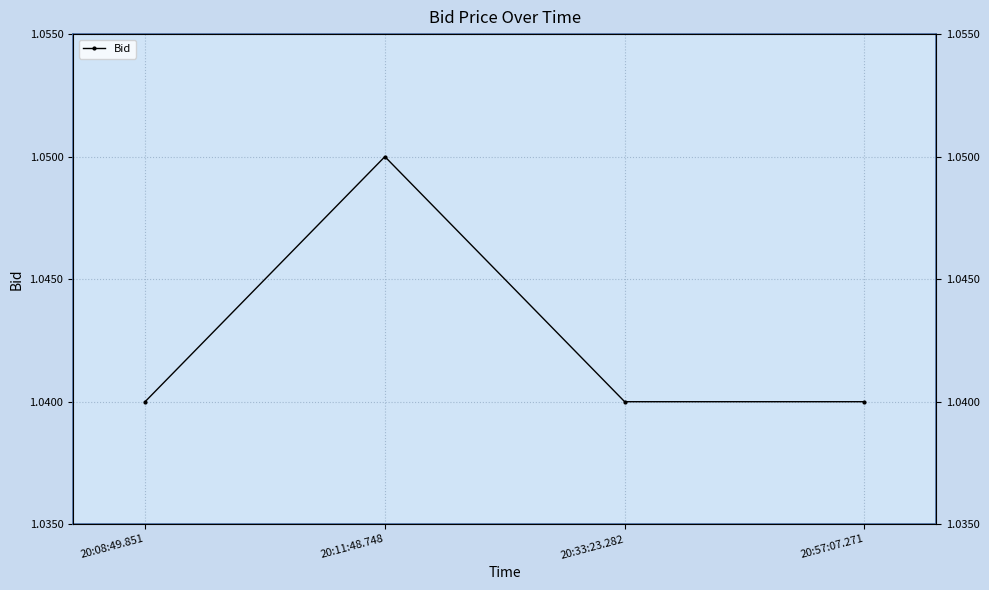

What is the average value?

1.0